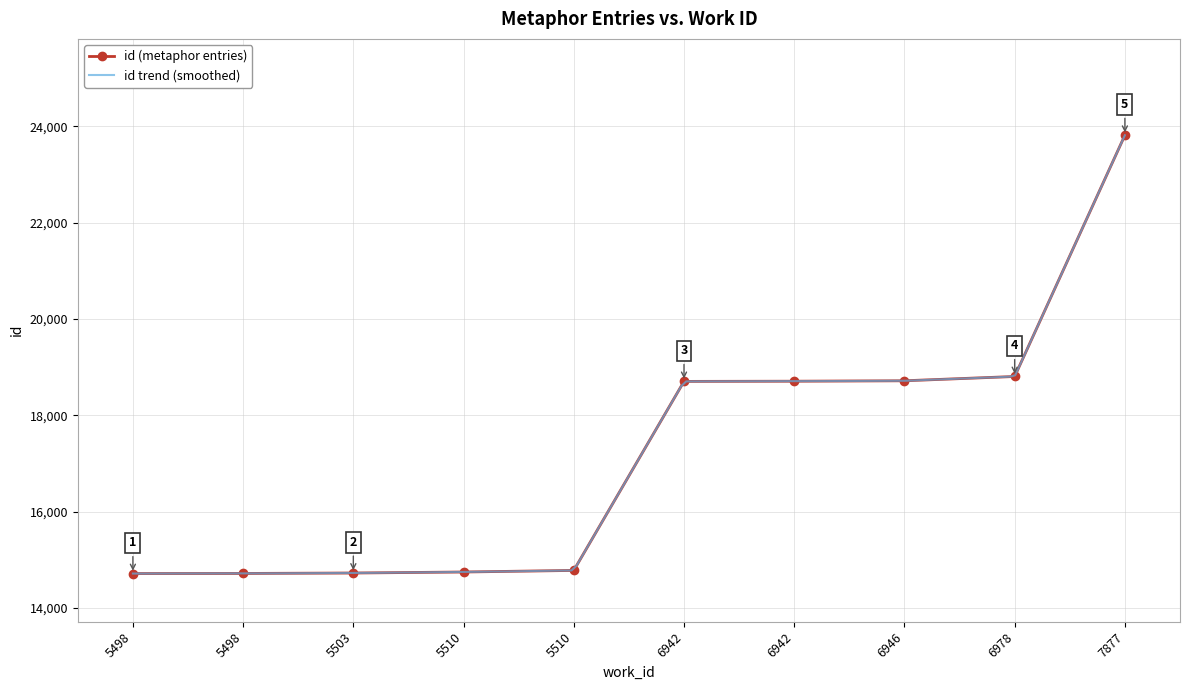

Is this an area chart (filled region under the line)?

No